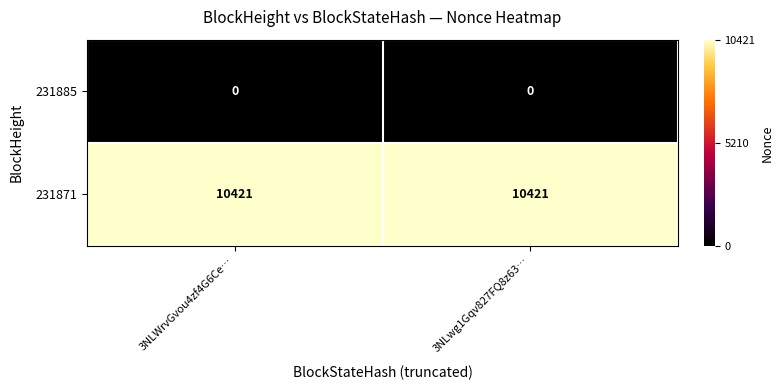

Is the value of 231885 at 3NLWrvGvou4zf4G6Ce… greater than the value of 231871 at 3NLWrvGvou4zf4G6Ce…?

No